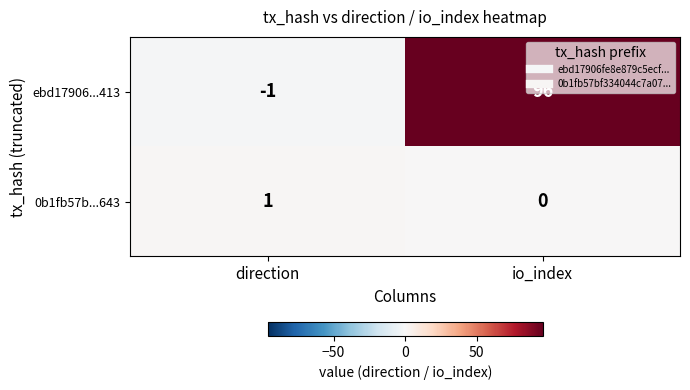

At which category does the chart reach its minimum across all series?

direction